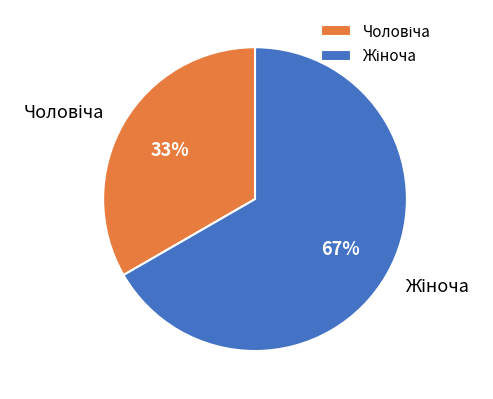

How many segments does this pie chart have?

2